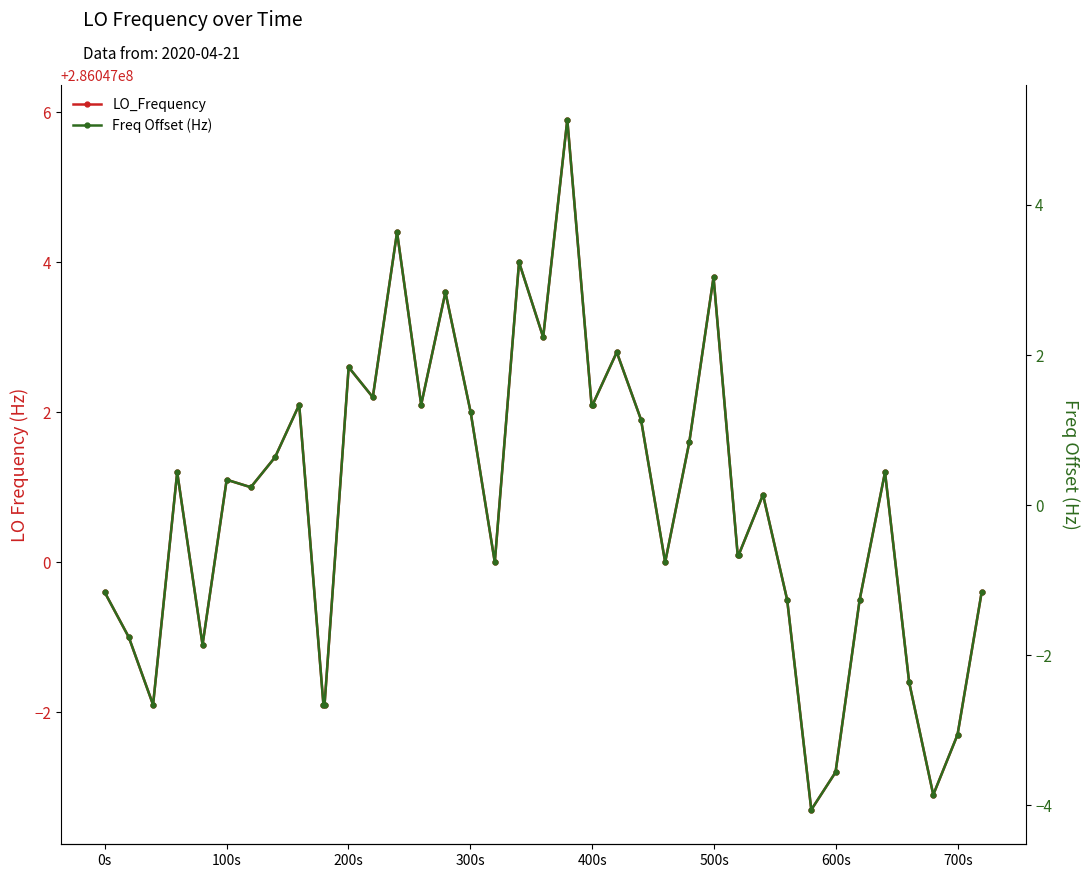

How many categories are shown in the chart?

40